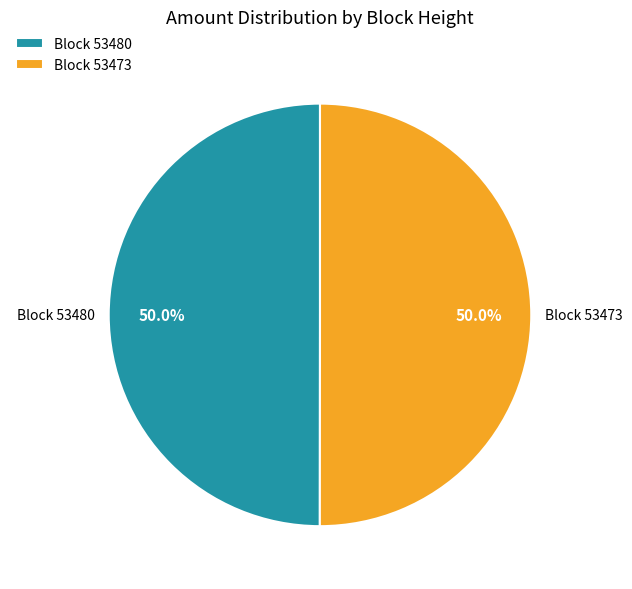

Approximately how many times larger is the value at Block 53480 compared to Block 53473?

1.0